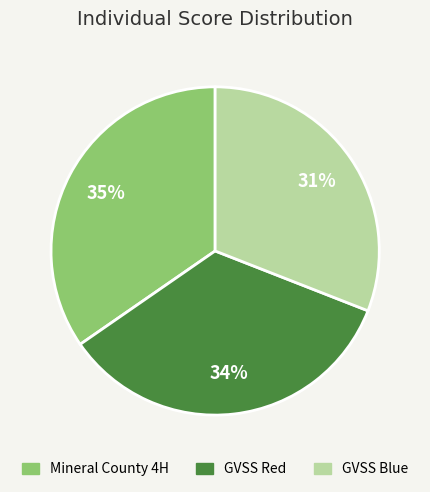

To the nearest percent, what is the average slice percentage?

33%